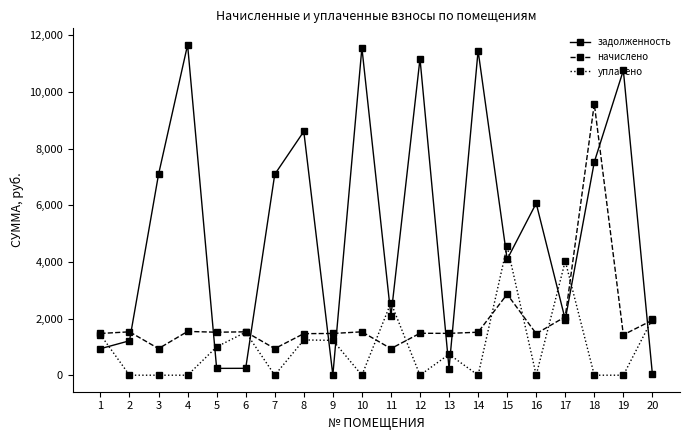

What is the lowest value of the начислено series?

938.9